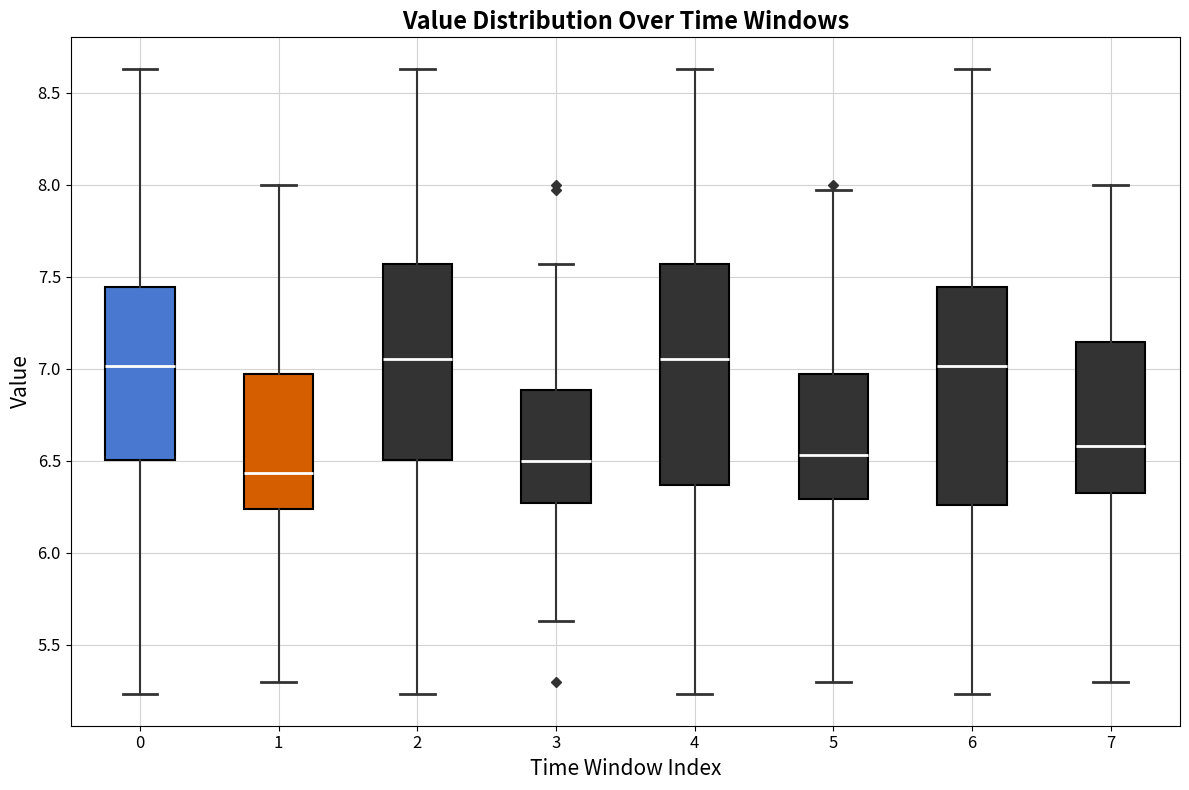

Reading left to right, read every box against the y-axis: the position of its median line, the range the box covers, and the ends of its whiskers. The values are not printed on the chart, so give them approximately, as read against the axis.

0: median 7.00, box 6.50 to 7.45, whiskers 5.25 to 8.65
1: median 6.45, box 6.25 to 6.95, whiskers 5.30 to 8.00
2: median 7.05, box 6.50 to 7.55, whiskers 5.25 to 8.65
3: median 6.50, box 6.25 to 6.90, whiskers 5.65 to 7.55
4: median 7.05, box 6.35 to 7.55, whiskers 5.25 to 8.65
5: median 6.55, box 6.30 to 6.95, whiskers 5.30 to 7.95
6: median 7.00, box 6.25 to 7.45, whiskers 5.25 to 8.65
7: median 6.60, box 6.30 to 7.15, whiskers 5.30 to 8.00